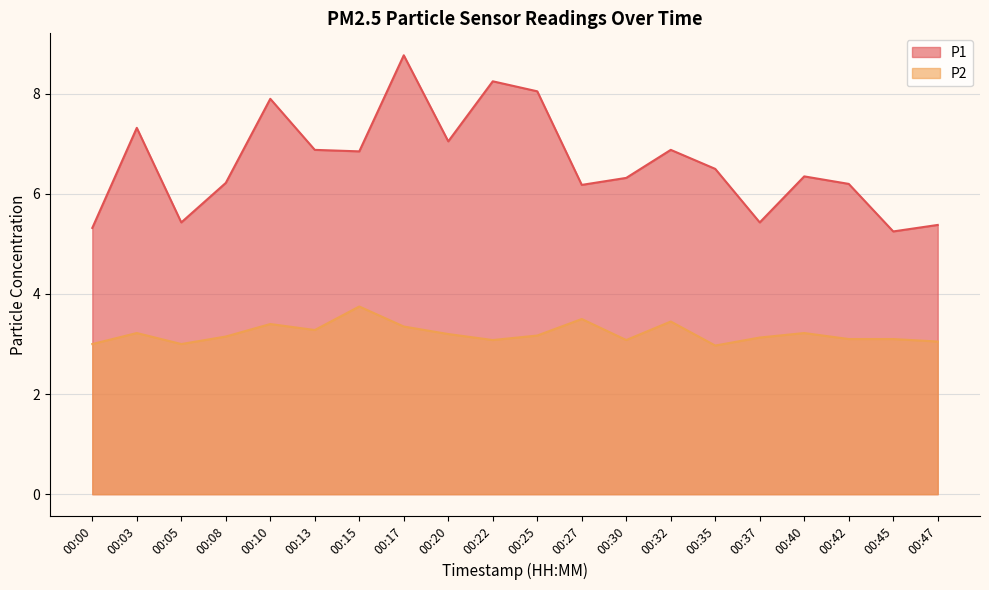

What is the sum of the P2 values at 00:27 and 00:17?

6.8